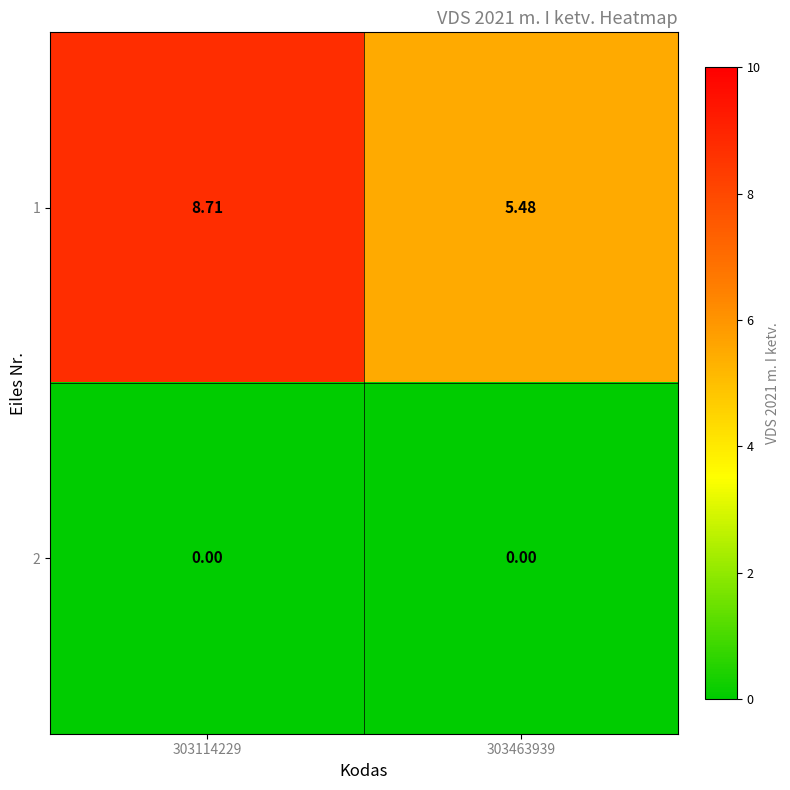

How many data points in 1 are less than 8?

1